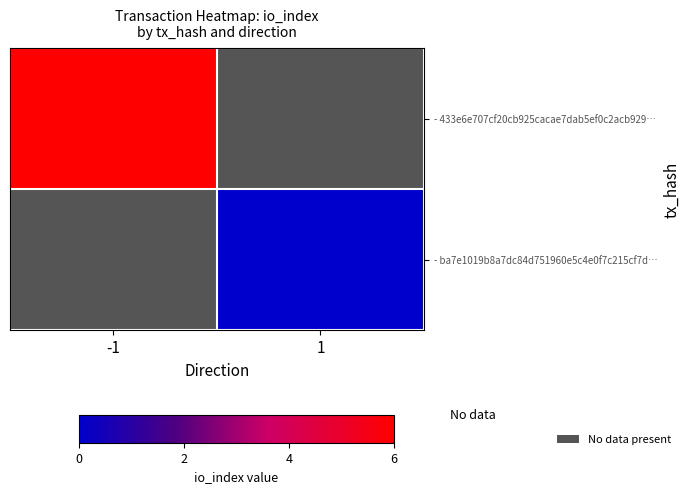

What is the maximum value shown in the chart?

6.0